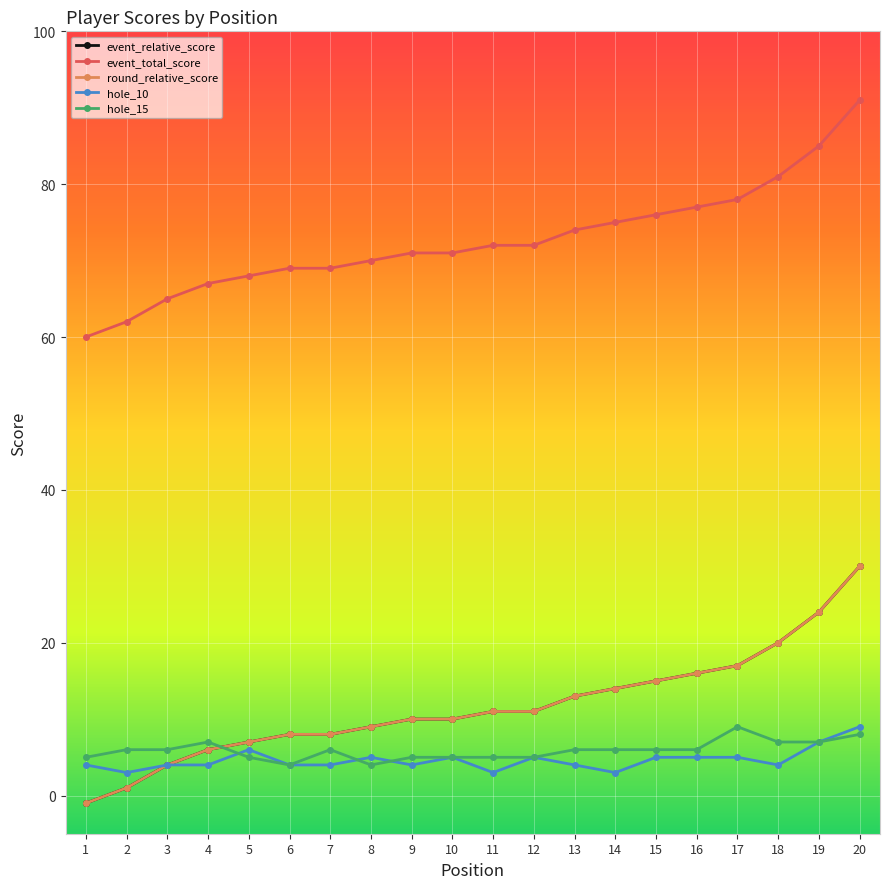

At how many categories does at least one series exceed 86?

1